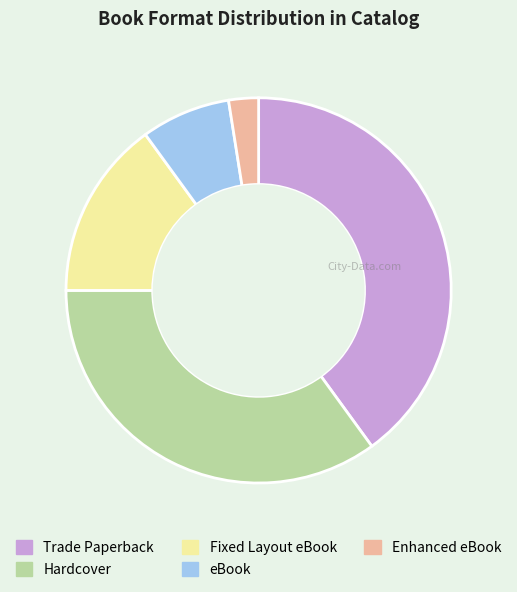

Do eBook and Fixed Layout eBook together represent more than half of the pie?

No